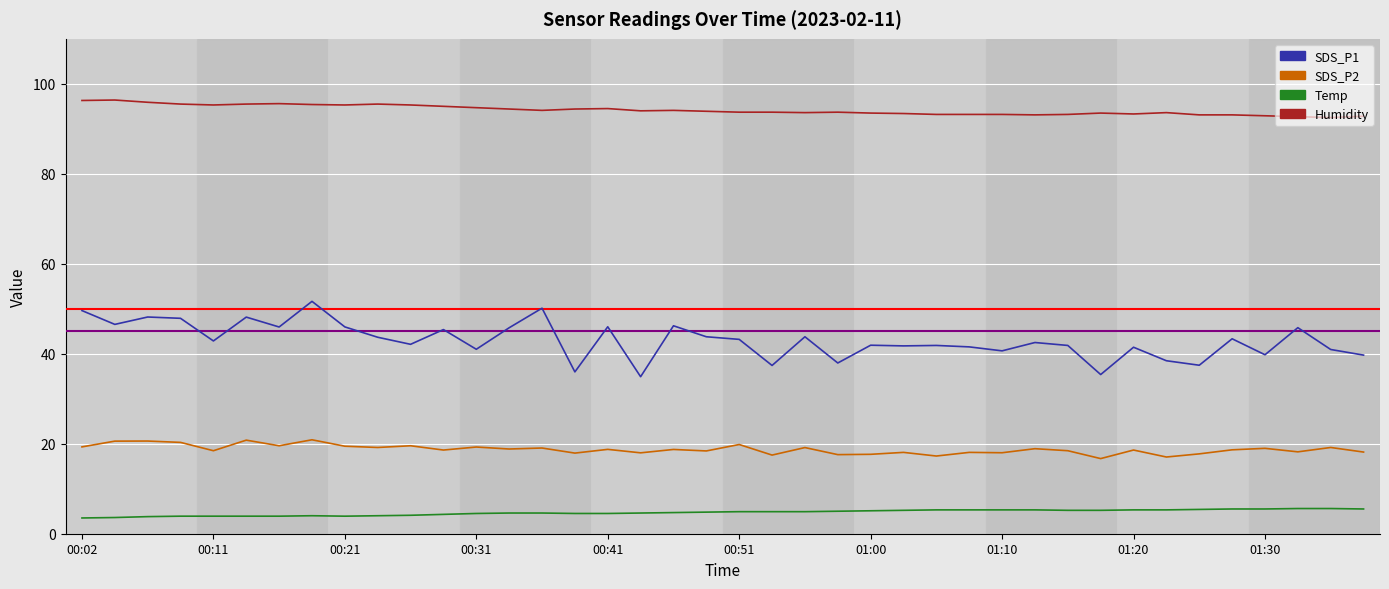

What is the highest value of the SDS_P2 series?

20.9